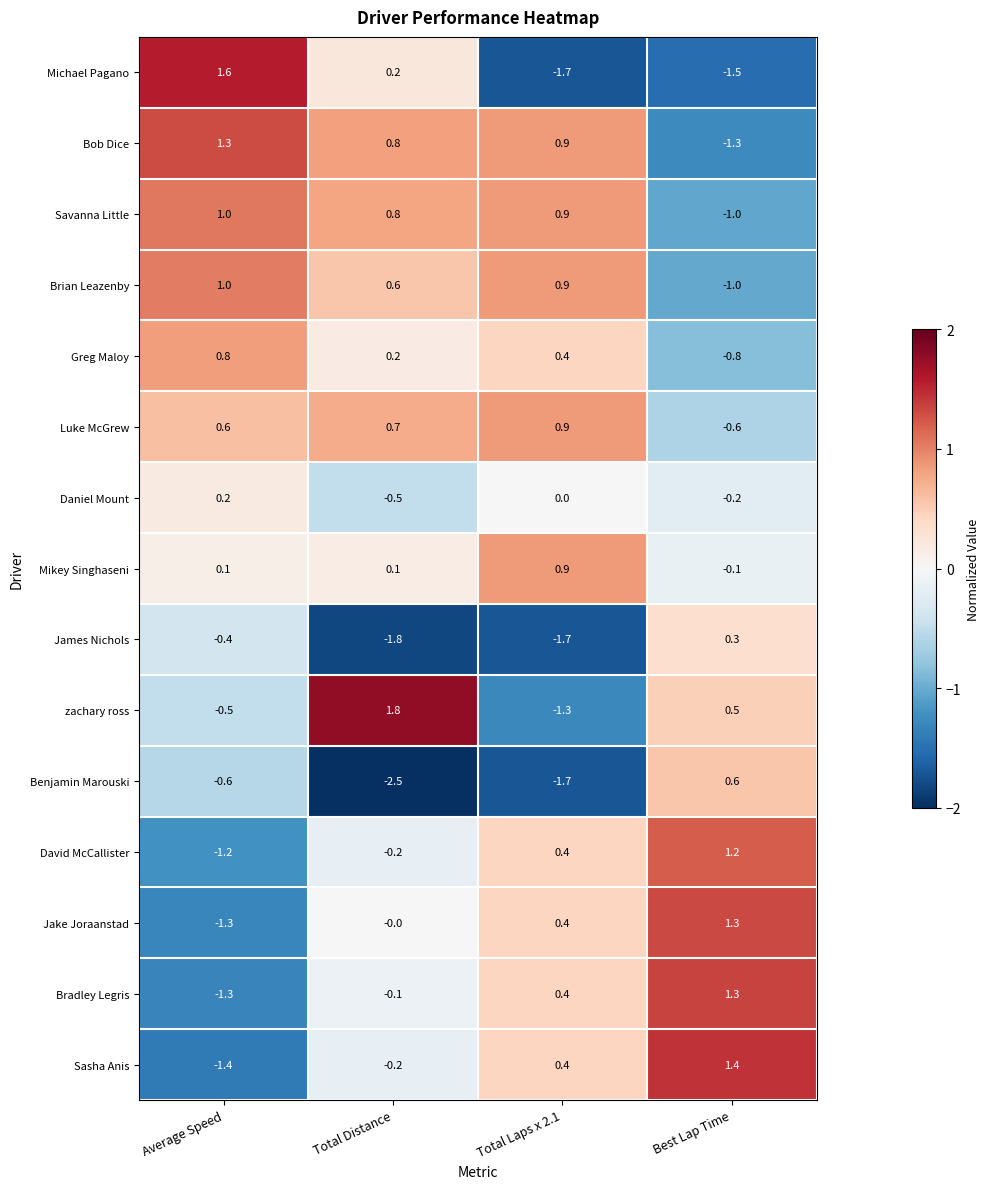

What is the sum of all James Nichols values?

-3.6